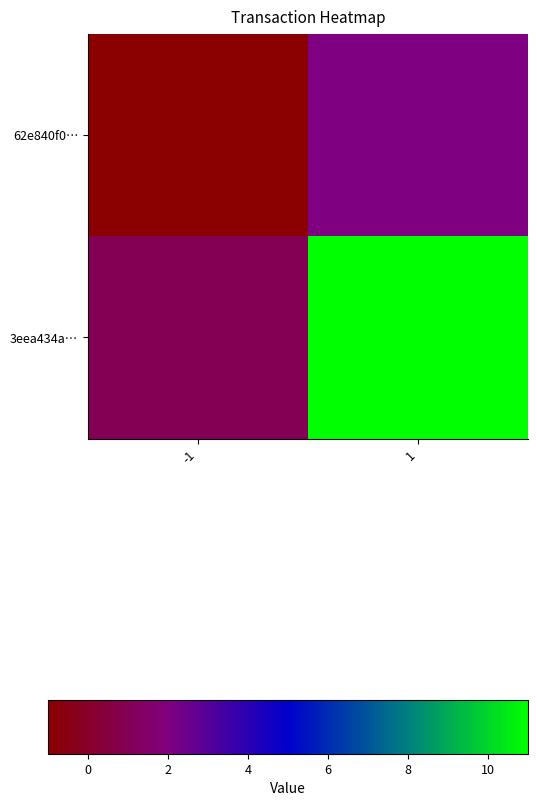

Rank the series by their maximum value, from highest to lowest.

3eea434a…, 62e840f0…